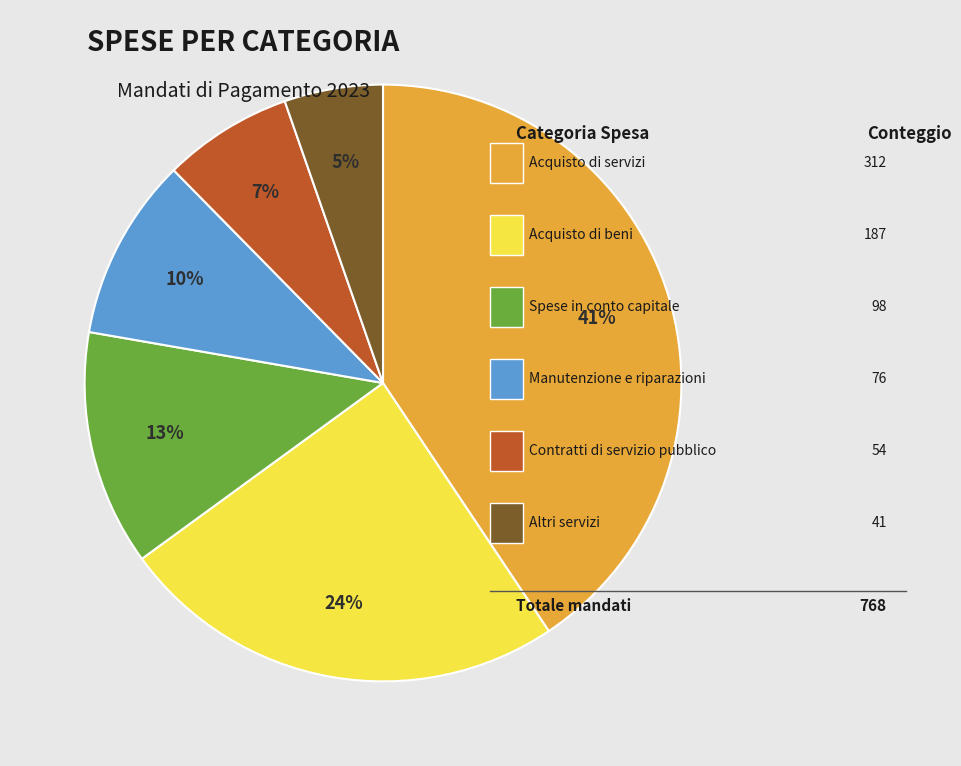

Does any single category account for the majority?

No